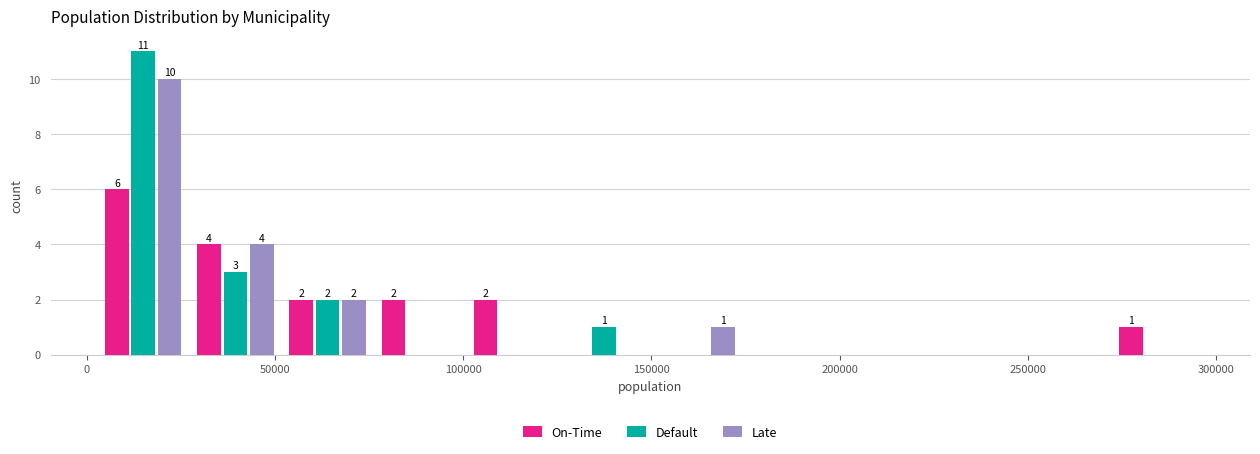

In the On-Time series, which range on the x-axis has the tallest bar?

5000 to 25000